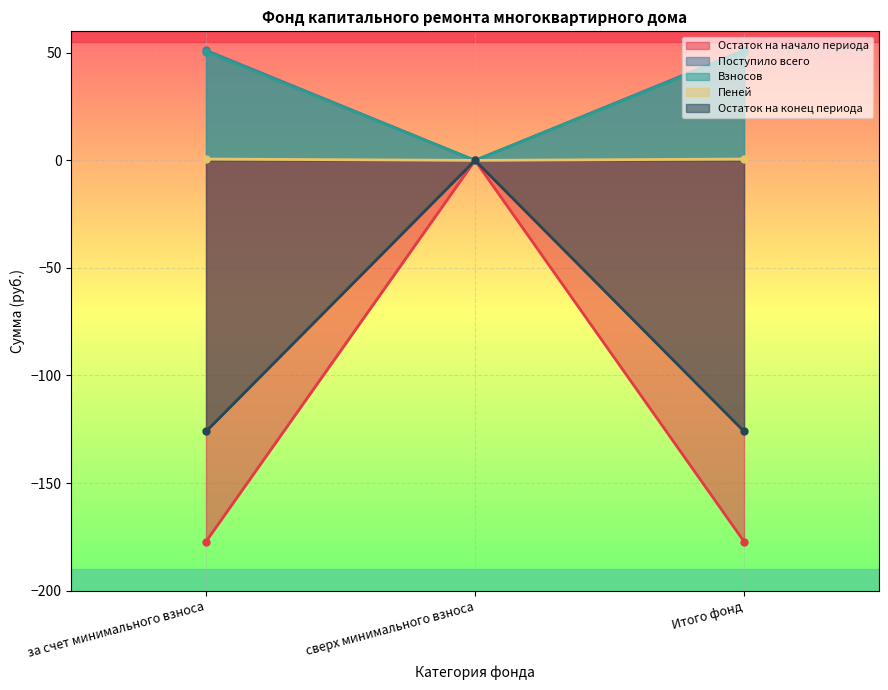

At which label does Поступило всего first exceed -126?

сверх минимального взноса